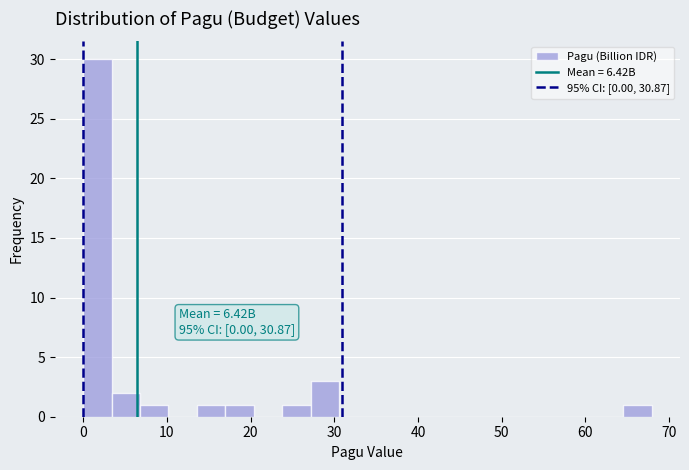

Around what value on the x-axis is the tallest bar? Give the approximate position of its centre, as read against the axis.

2